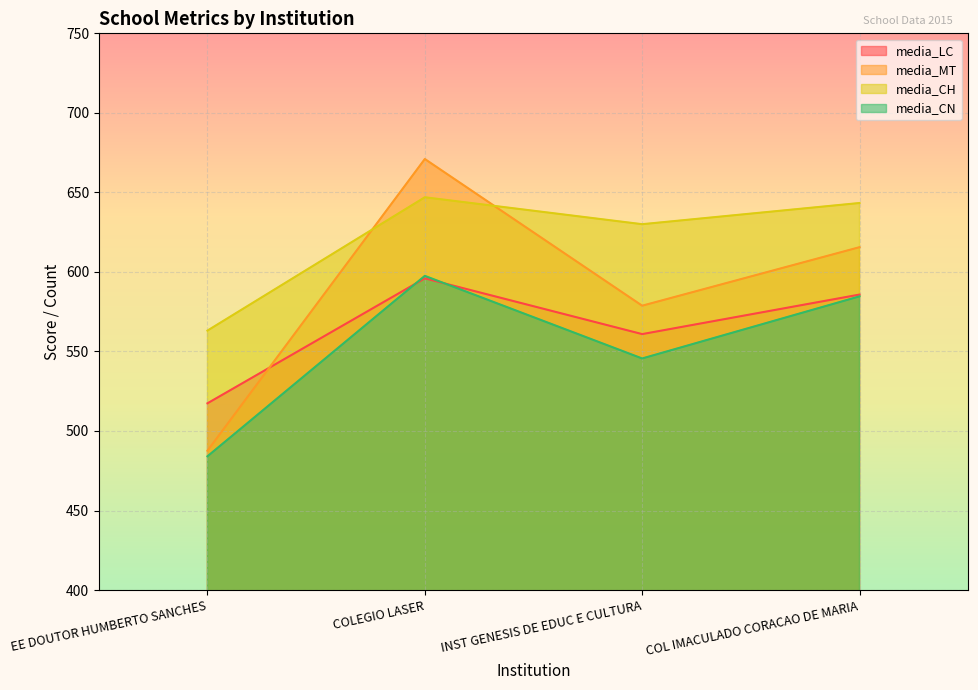

How many data points in media_LC are above 585?

2